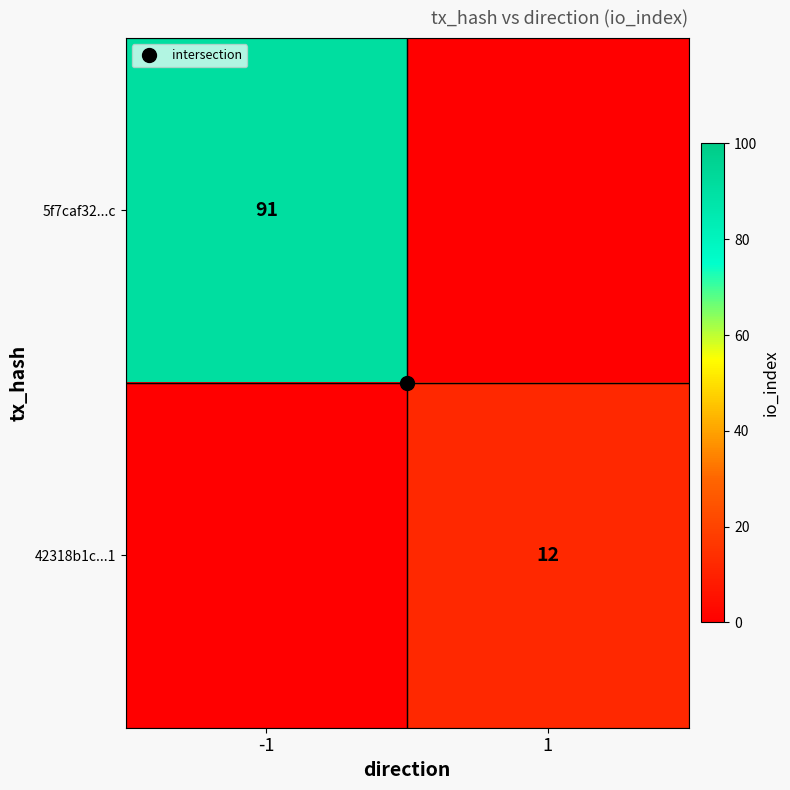

How many data points in 42318b1c...1 are less than 12?

1